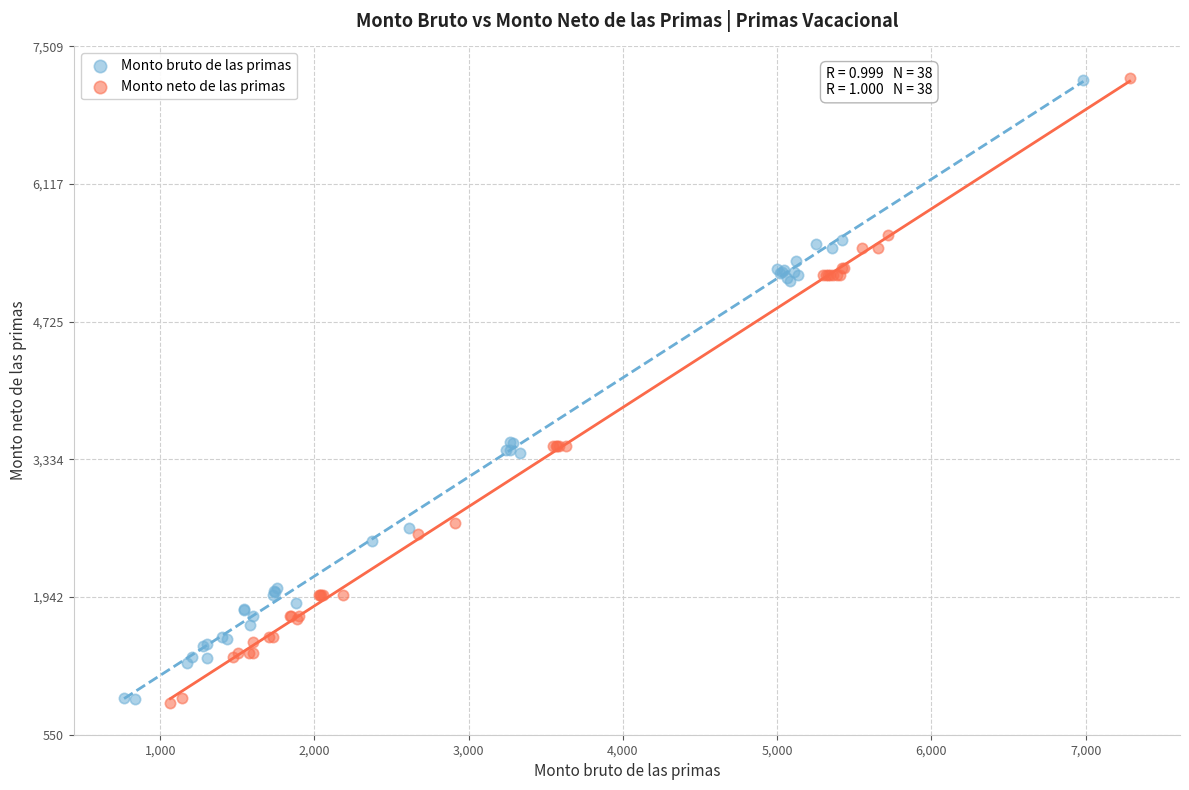

Which series has the largest Y range (max minus min)?

Monto neto de las primas